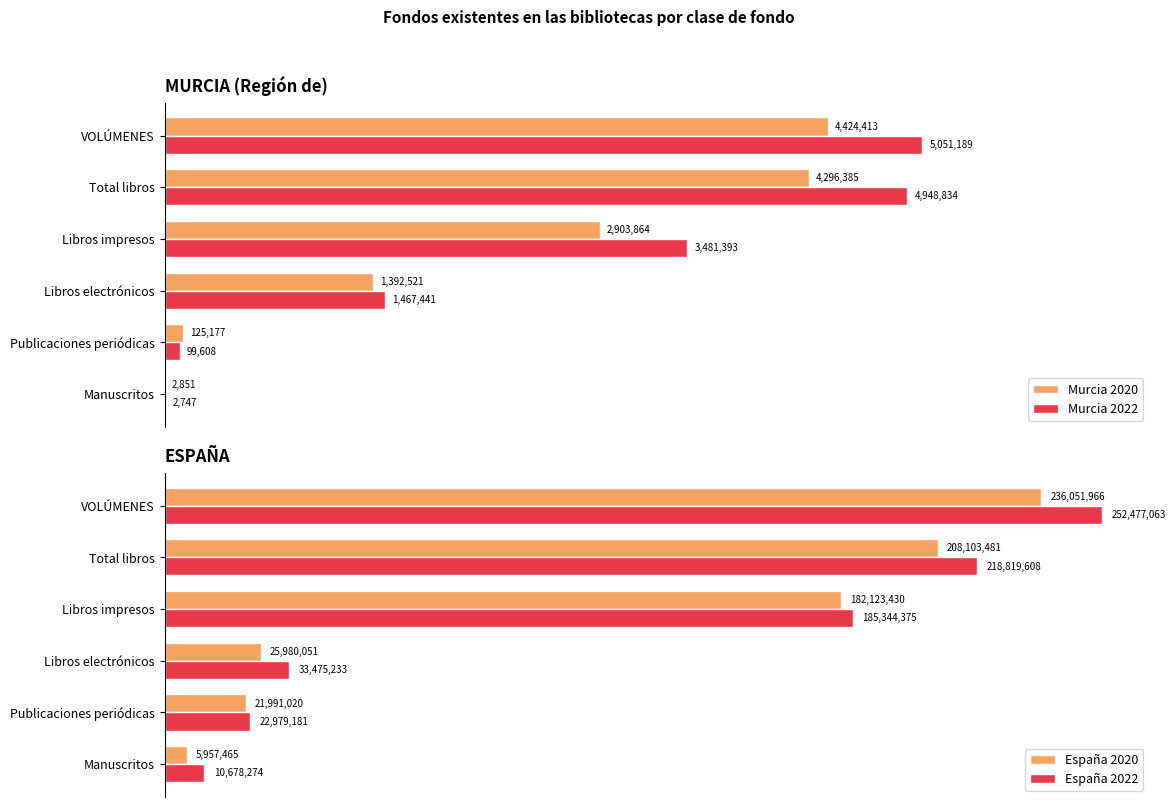

What is the minimum value shown in the chart?

2747